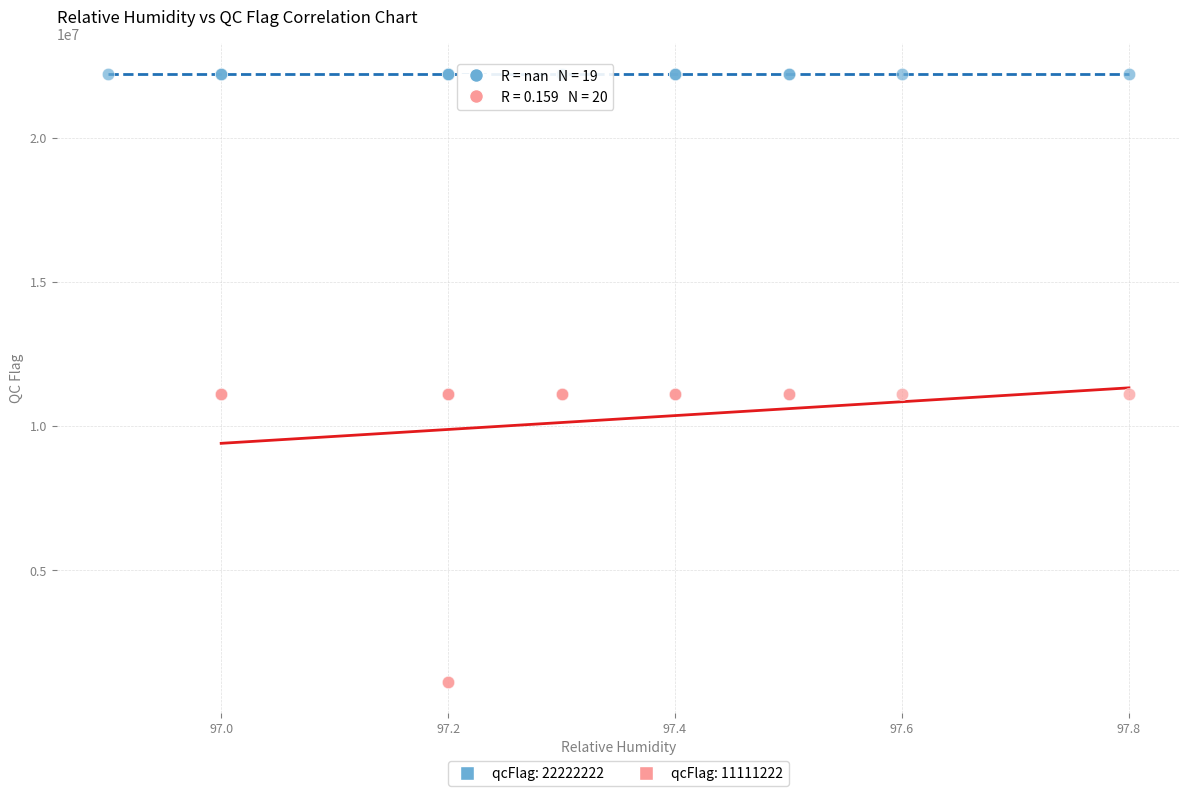

Which series contains the lowest Y value?

qcFlag: 11111222